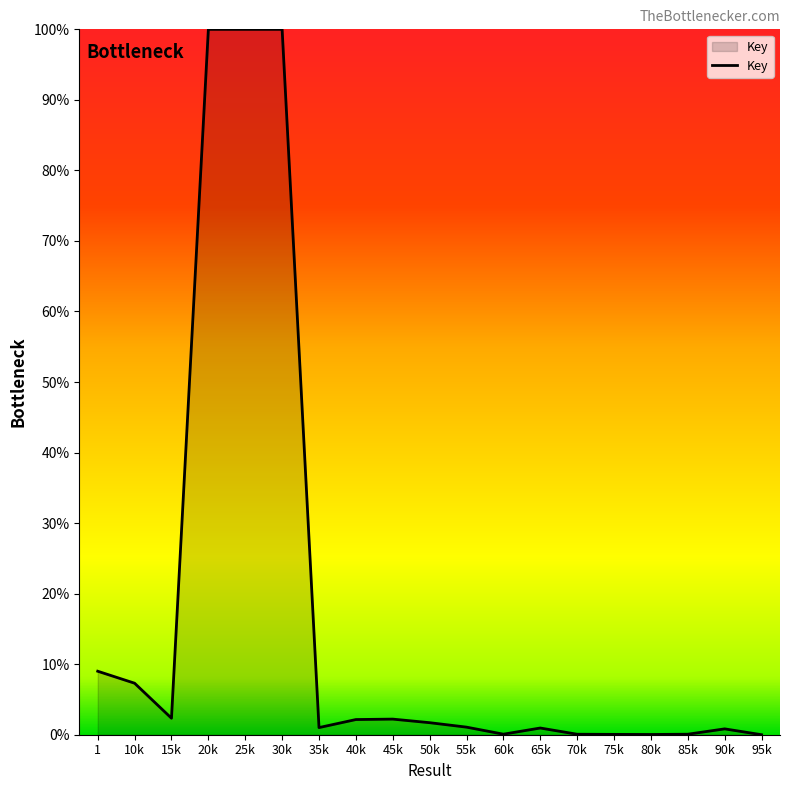

Where does the data first go above 1?

1